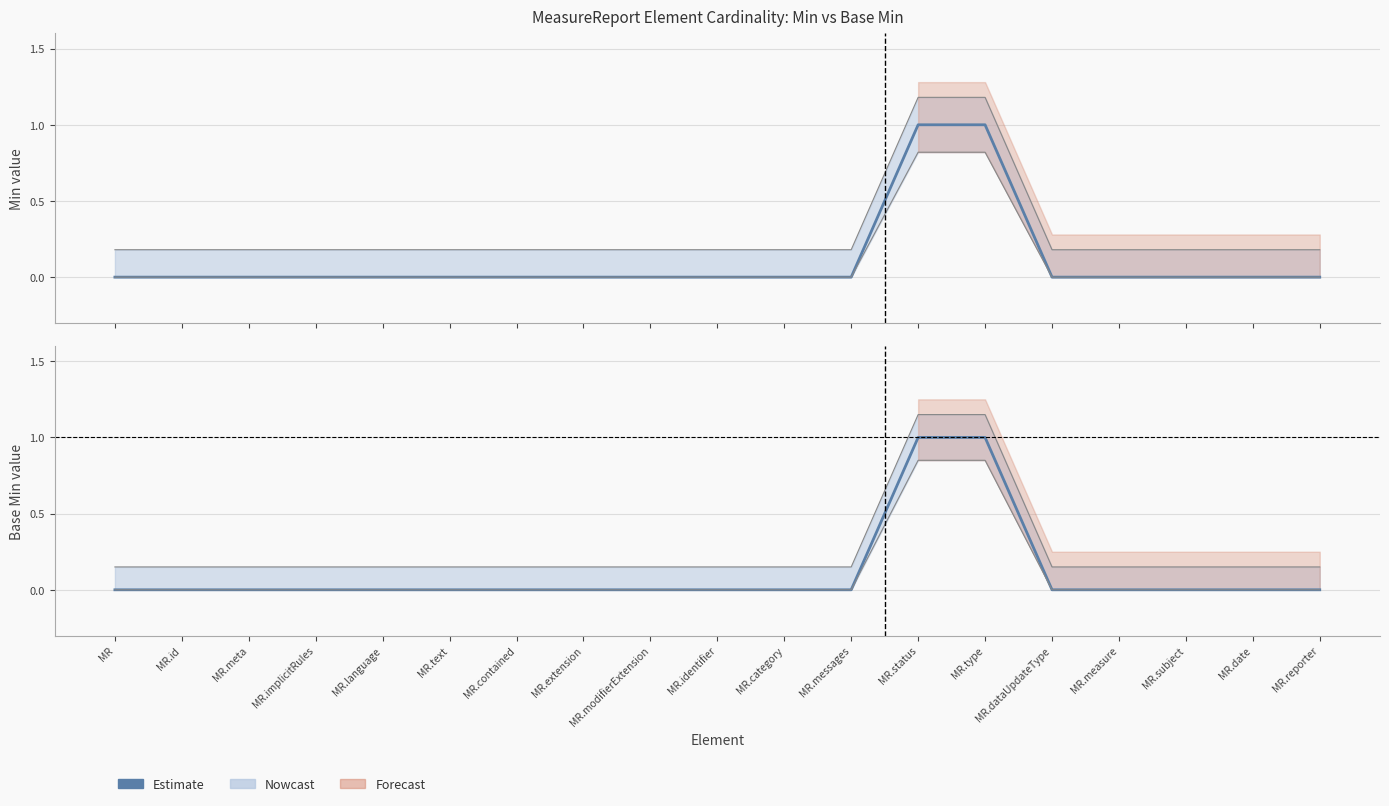

True or false: Base Min and Min intersect in this chart.

False